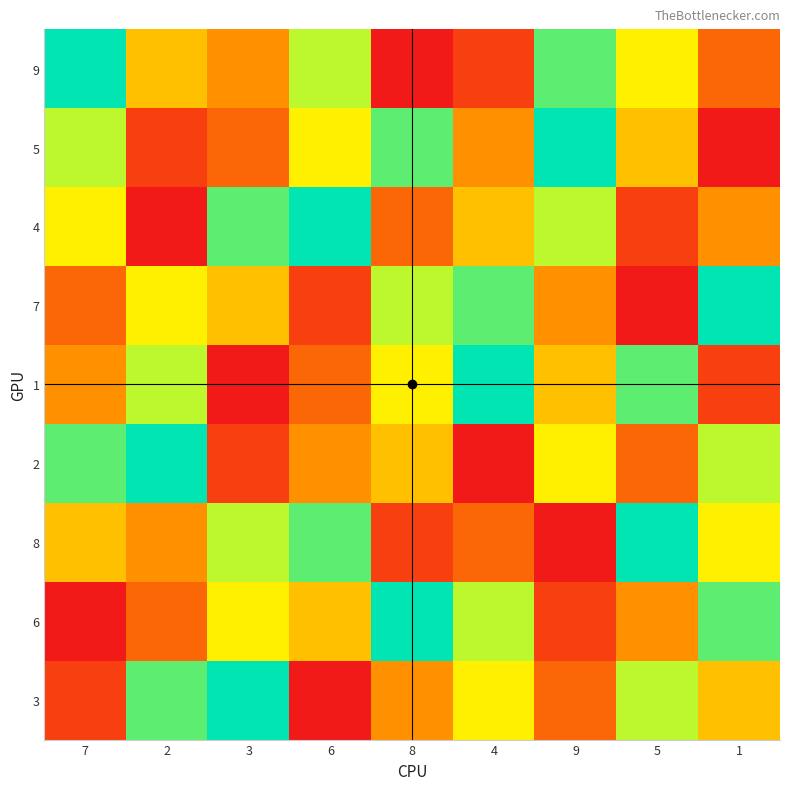

Reading left to right, extract all data points from this chart.

9: 7=9	2=5	3=4	6=7	8=1	4=2	9=8	5=6	1=3
5: 7=7	2=2	3=3	6=6	8=8	4=4	9=9	5=5	1=1
4: 7=6	2=1	3=8	6=9	8=3	4=5	9=7	5=2	1=4
7: 7=3	2=6	3=5	6=2	8=7	4=8	9=4	5=1	1=9
1: 7=4	2=7	3=1	6=3	8=6	4=9	9=5	5=8	1=2
2: 7=8	2=9	3=2	6=4	8=5	4=1	9=6	5=3	1=7
8: 7=5	2=4	3=7	6=8	8=2	4=3	9=1	5=9	1=6
6: 7=1	2=3	3=6	6=5	8=9	4=7	9=2	5=4	1=8
3: 7=2	2=8	3=9	6=1	8=4	4=6	9=3	5=7	1=5